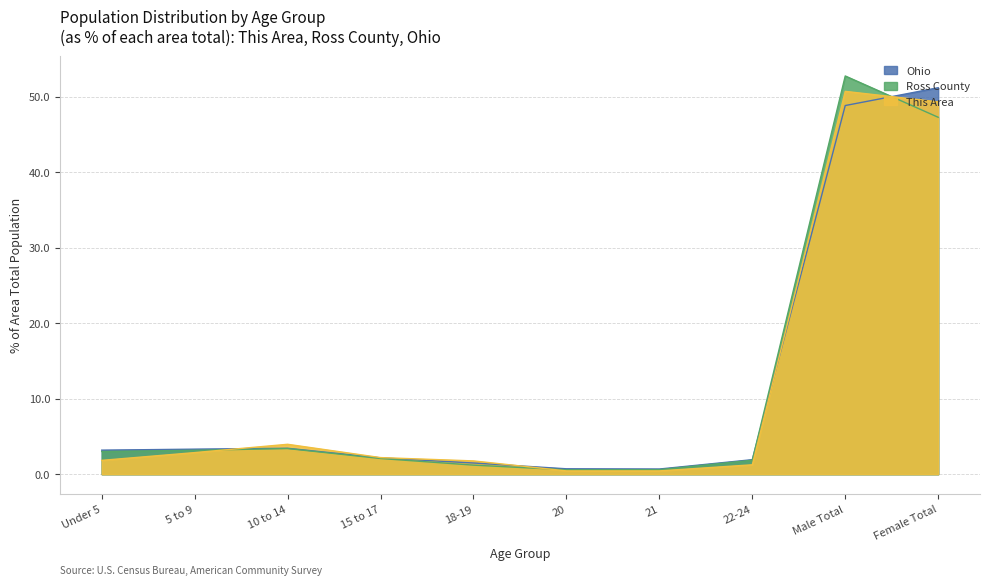

What is the value of the This Area point at the 8th from the left?

1.2